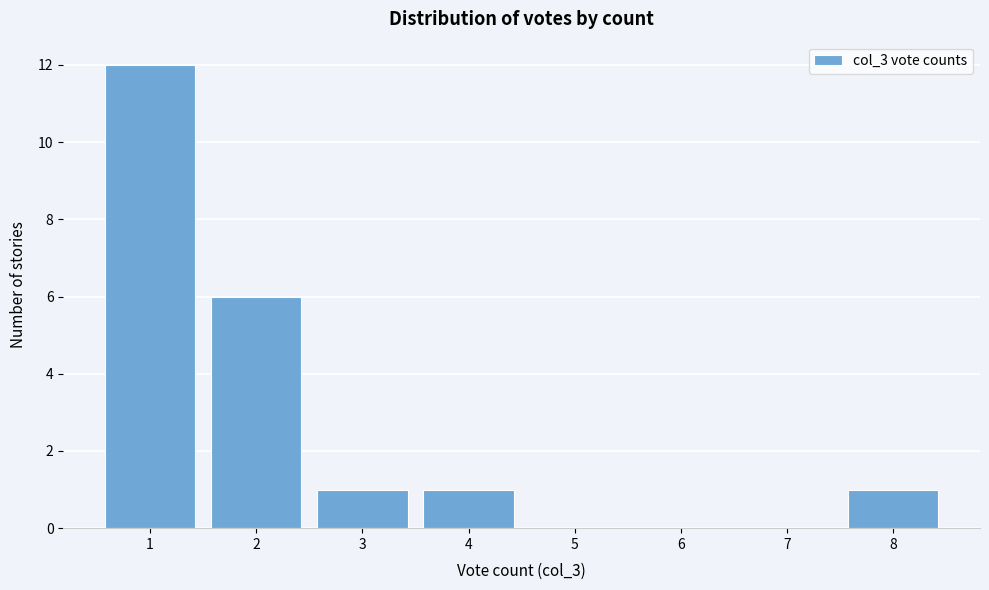

Which range on the x-axis has the tallest bar?

0.5 to 1.5